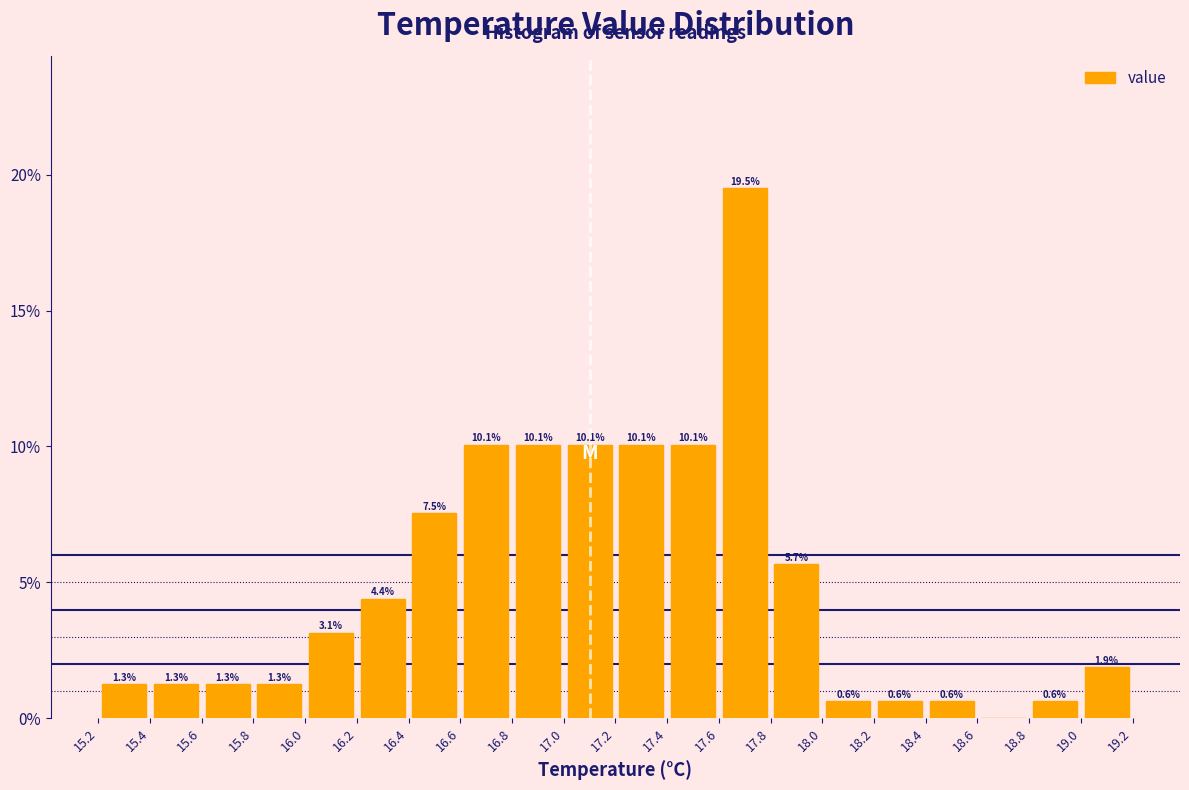

Over which range of the x-axis is the bar tallest?

17.6 to 17.8